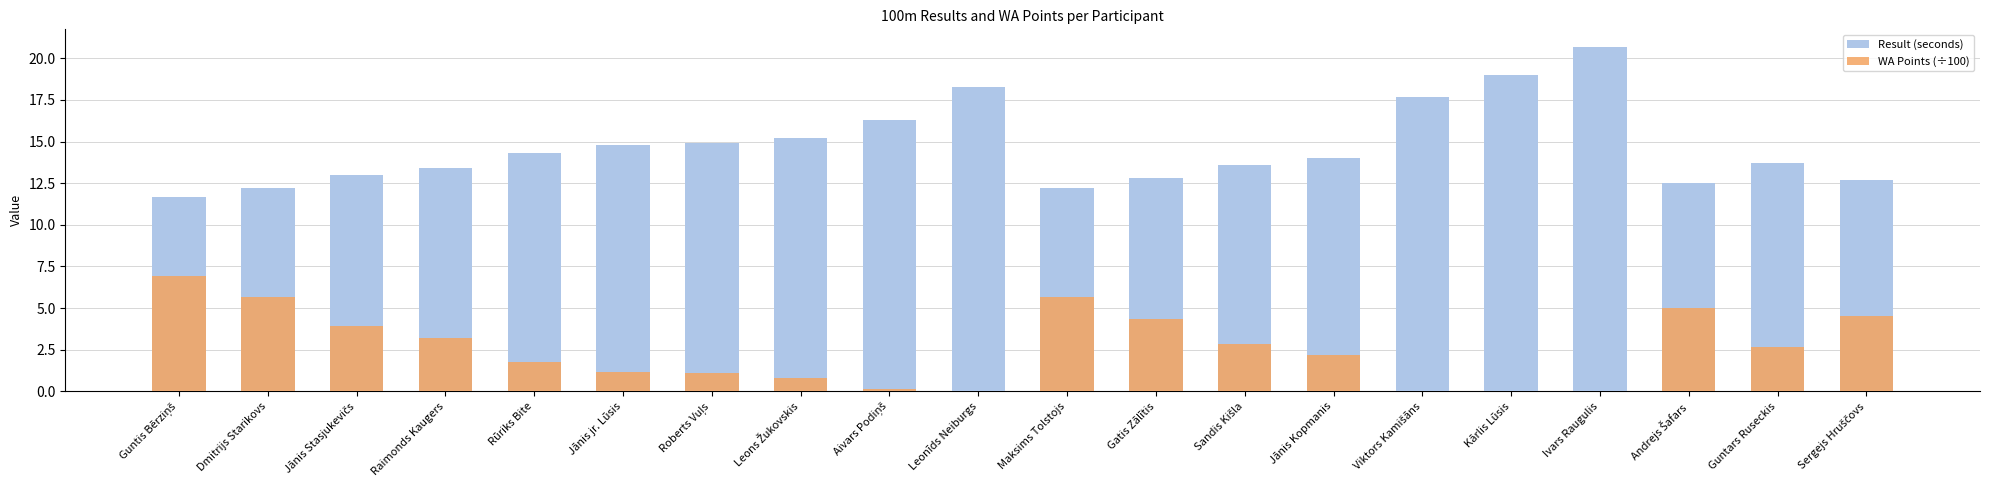

How many values in the Result (seconds) series are below 14?

10